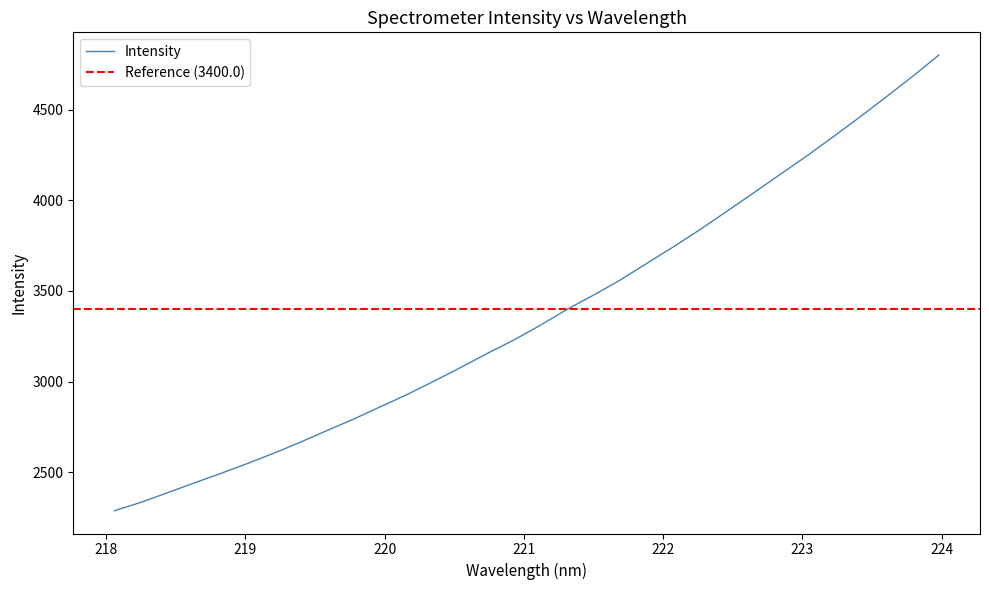

Approximately how many times larger is the value at 219.589 compared to 218.6332?

1.1